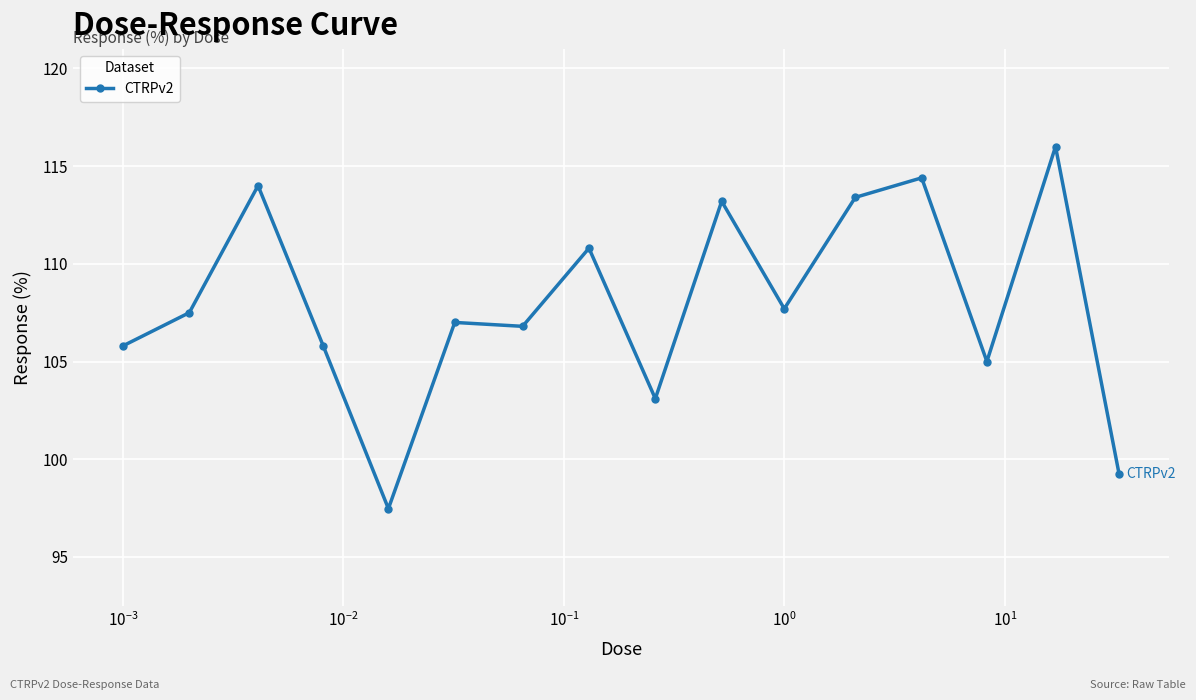

What is the maximum value shown in the chart?

116.0